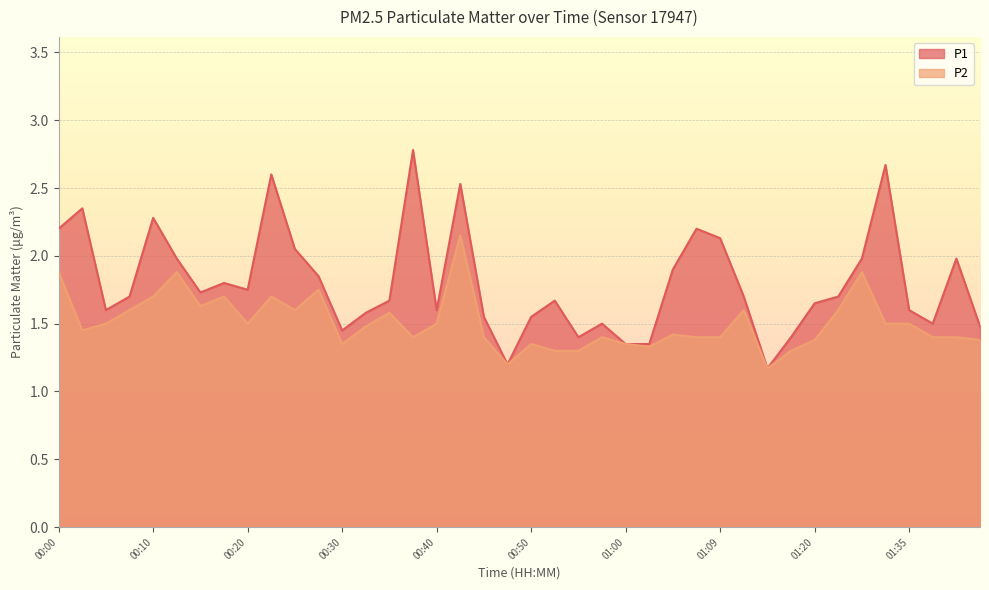

Reading right to left, what are all the values shown in this chart?

P1: 1.5	2.0	1.5	1.6	2.7	2.0	1.7	1.6	1.4	1.2	1.7	2.1	2.2	1.9	1.4	1.4	1.5	1.4	1.7	1.6	1.2	1.6	2.5	1.6	2.8	1.7	1.6	1.4	1.9	2.0	2.6	1.8	1.8	1.7	2.0	2.3	1.7	1.6	2.4	2.2
P2: 1.4	1.4	1.4	1.5	1.5	1.9	1.6	1.4	1.3	1.2	1.6	1.4	1.4	1.4	1.3	1.4	1.4	1.3	1.3	1.4	1.2	1.4	2.1	1.5	1.4	1.6	1.5	1.4	1.8	1.6	1.7	1.5	1.7	1.6	1.9	1.7	1.6	1.5	1.4	1.9